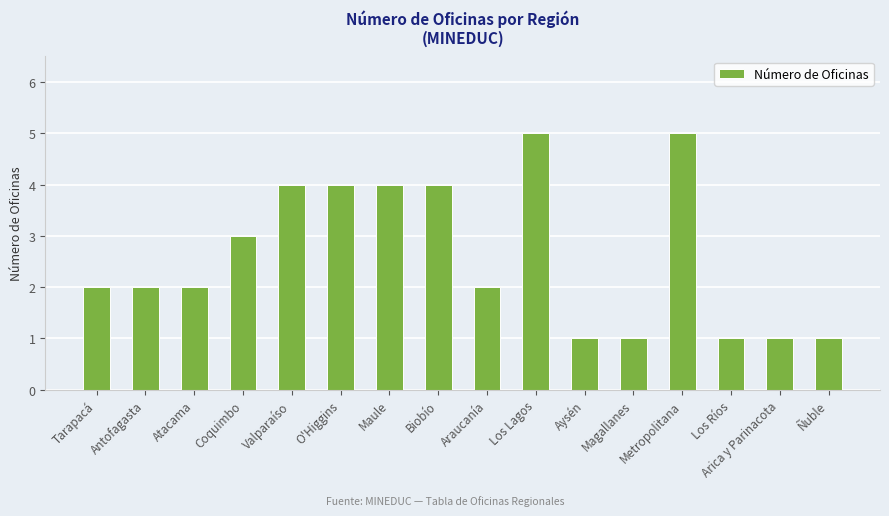

Reading left to right, extract all data points from this chart.

Tarapacá=2	Antofagasta=2	Atacama=2	Coquimbo=3	Valparaíso=4	O'Higgins=4	Maule=4	Biobío=4	Araucanía=2	Los Lagos=5	Aysén=1	Magallanes=1	Metropolitana=5	Los Ríos=1	Arica y Parinacota=1	Ñuble=1